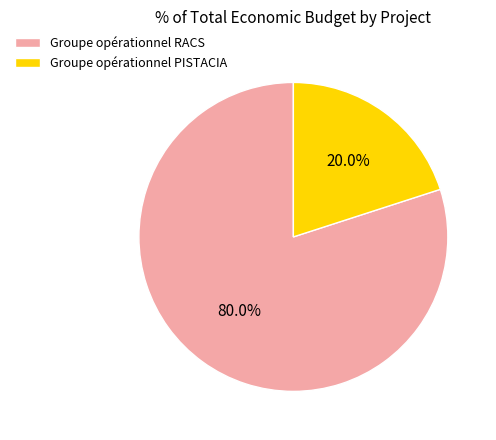

Count the number of slices in the pie.

2